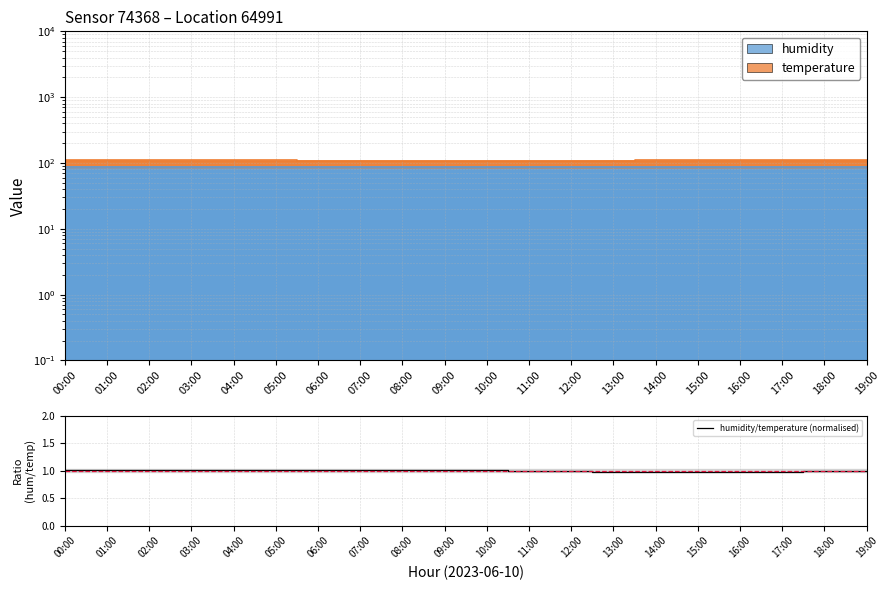

True or false: the data has more than 2 interior local peaks.

True